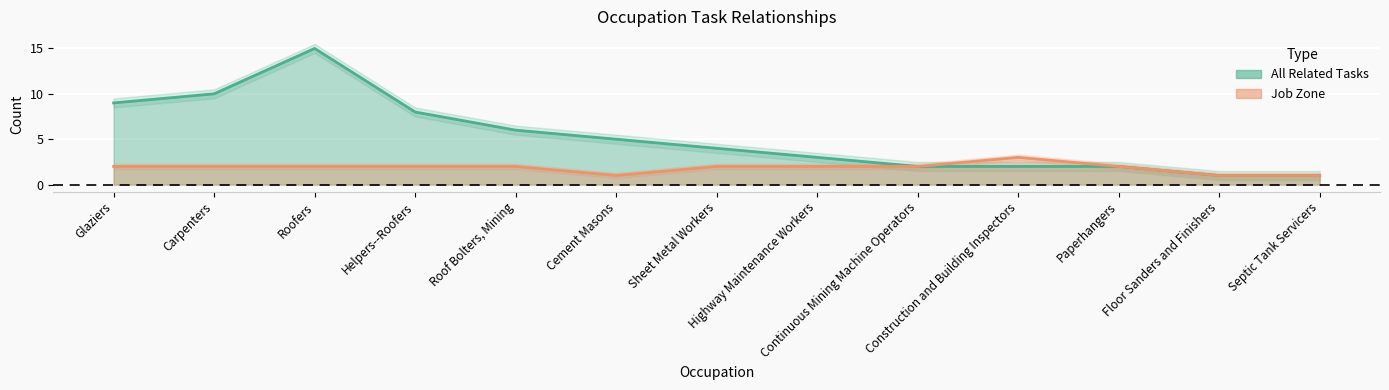

What is the difference between the highest and lowest values at Sheet Metal Workers?

2